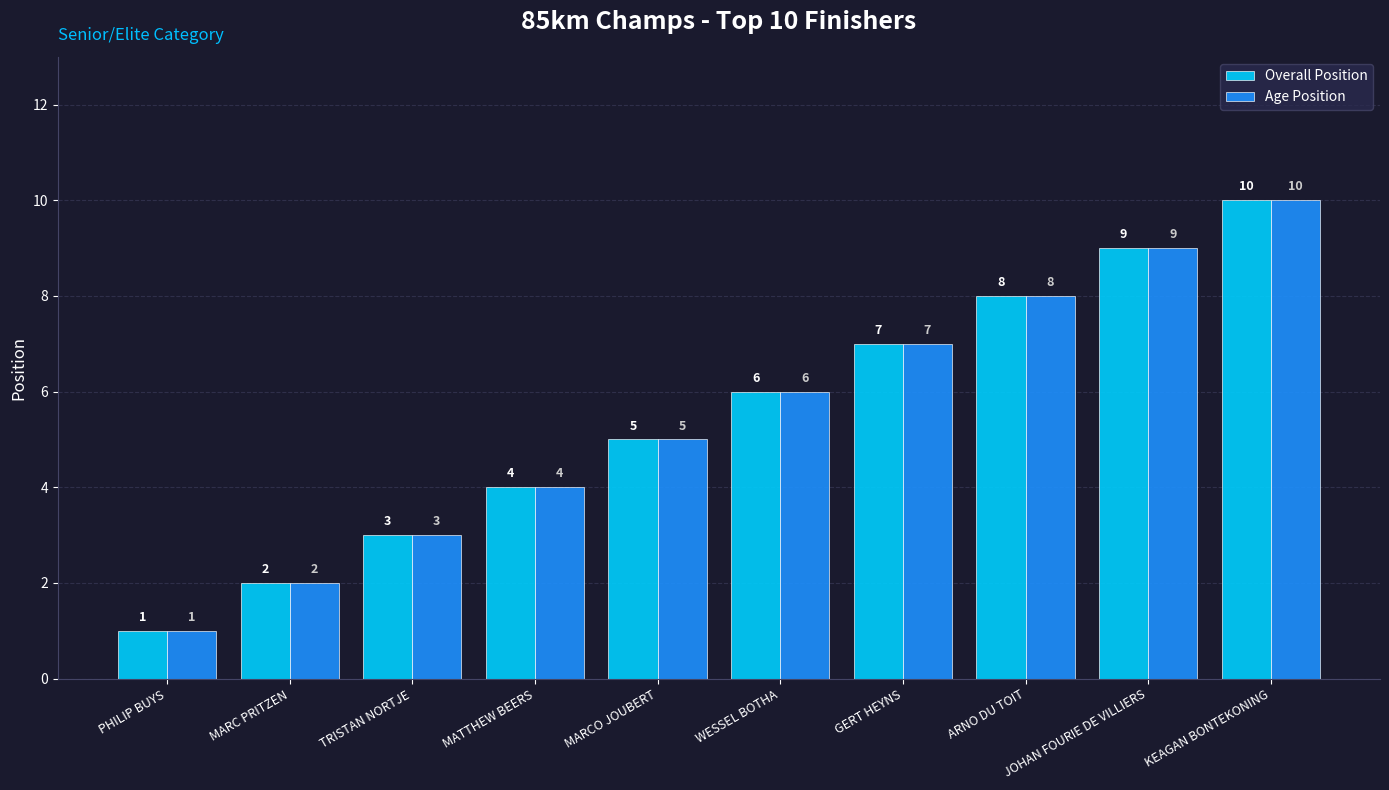

What is the total value across all series at MATTHEW BEERS?

8